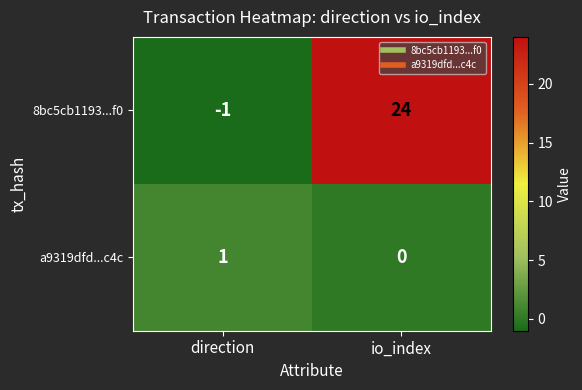

How many series are shown in this chart?

2